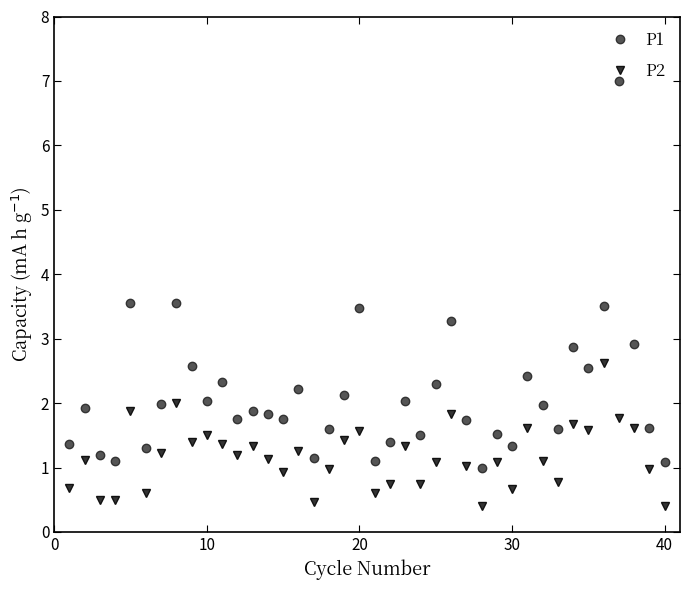

What is the difference between the maximum and minimum values in the P1 series?

6.0